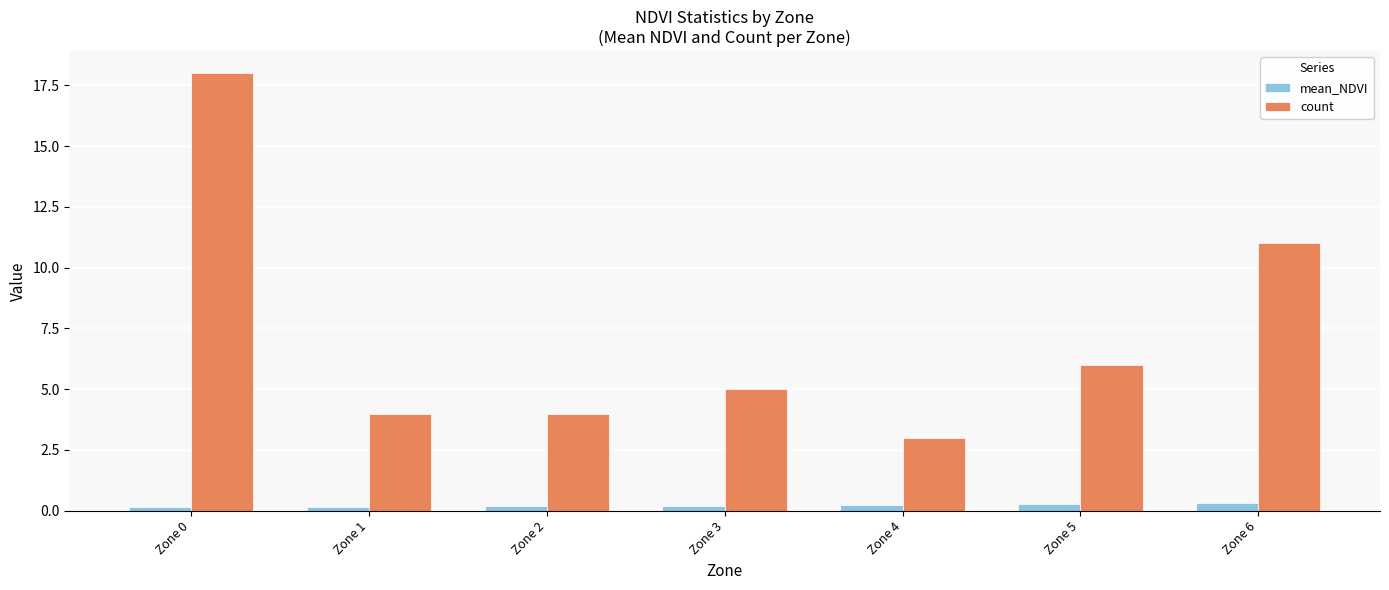

The value of count at Zone 0 is 6.6. True or false?

False